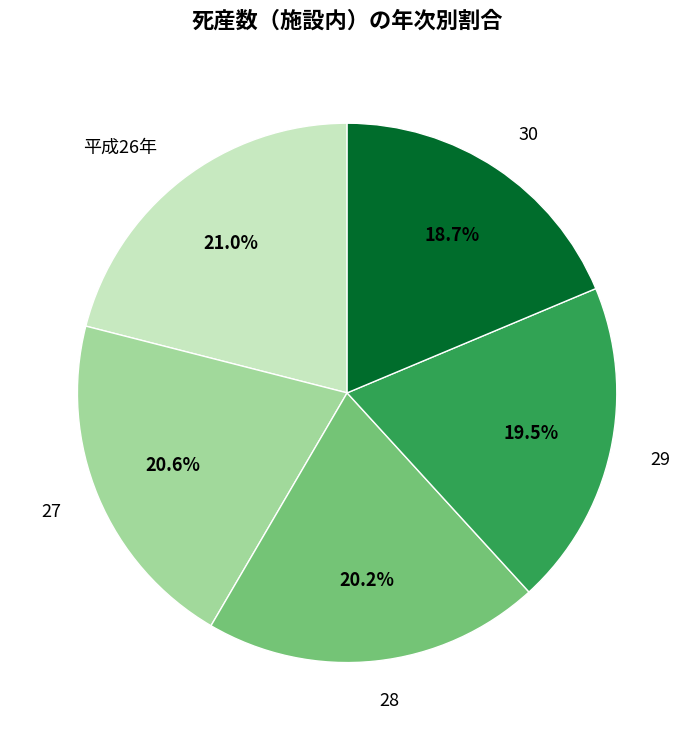

How many segments does this pie chart have?

5